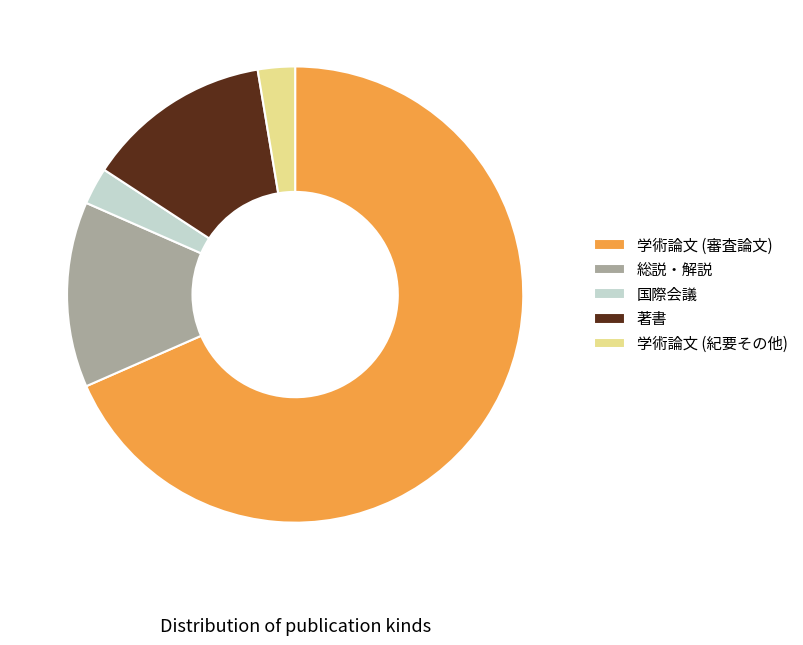

Which has a higher value, 国際会議 or 学術論文 (審査論文)?

学術論文 (審査論文)